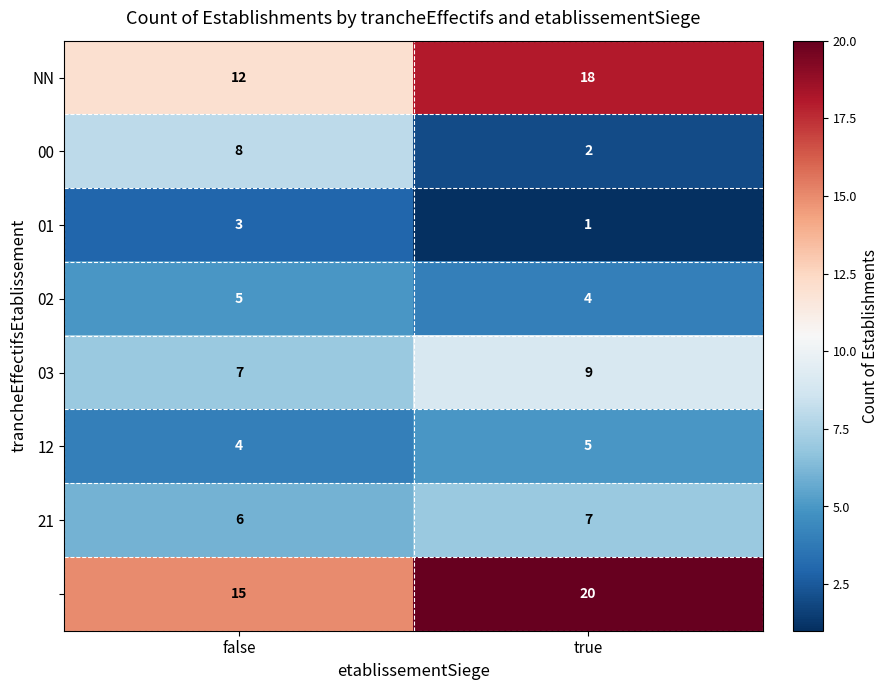

How many data points does each series have?

2